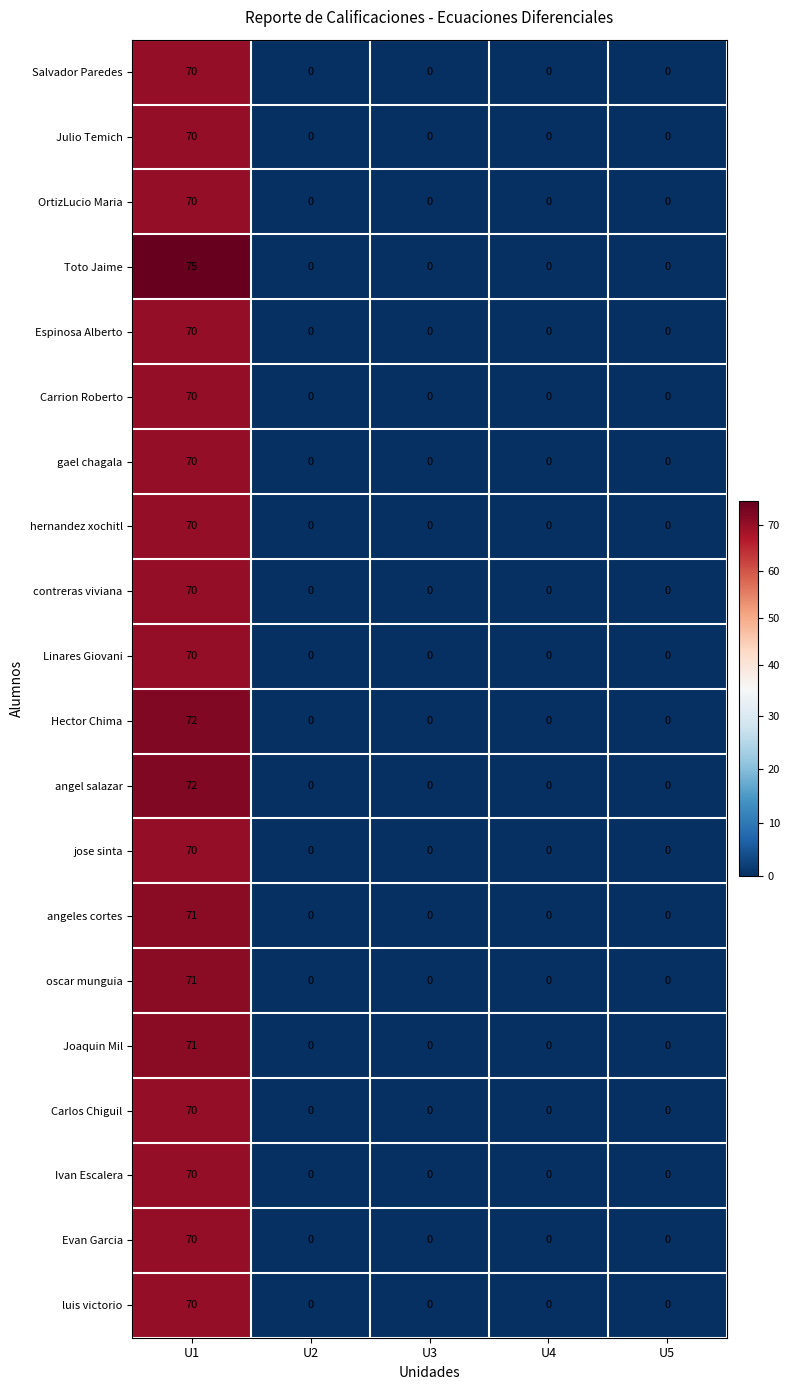

What is the average value of the Espinosa Alberto series?

14